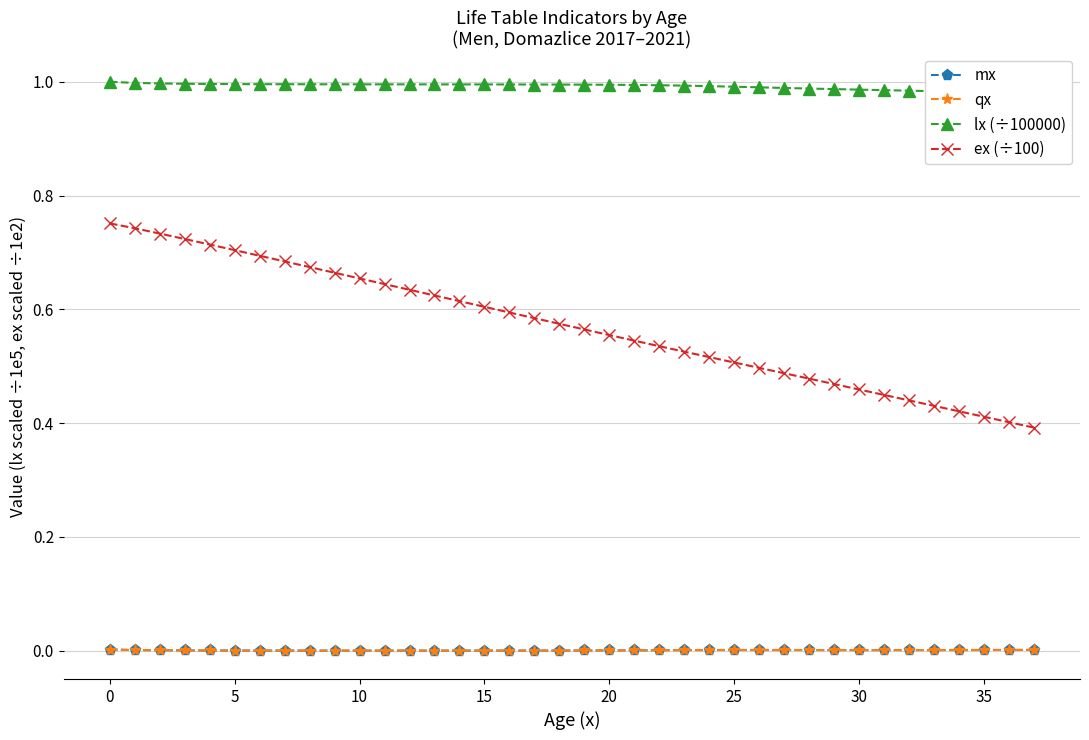

True or false: qx and ex (÷100) cross at least once.

False